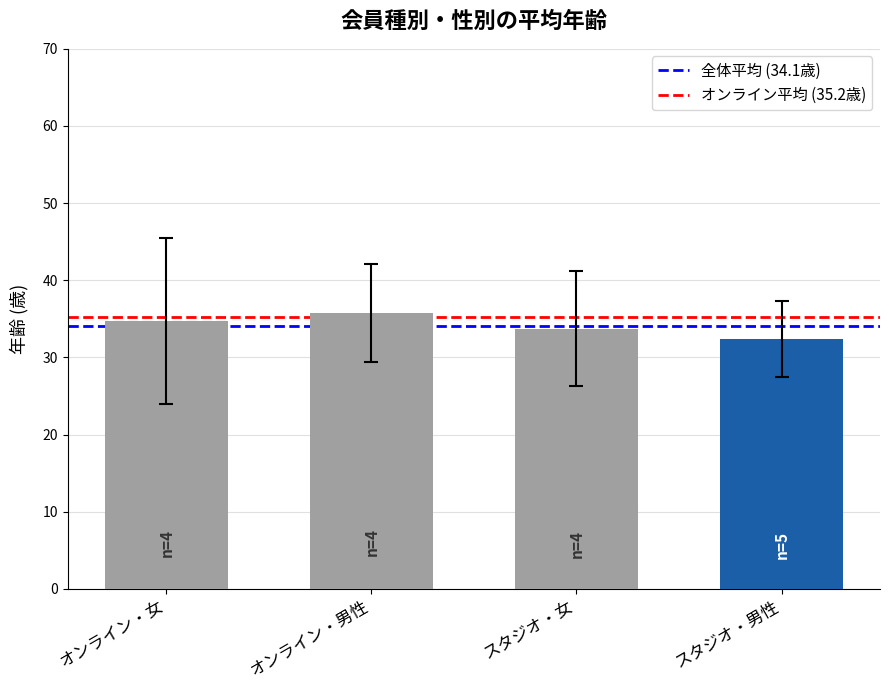

What is the label of the 2nd bar from the right?

スタジオ・女